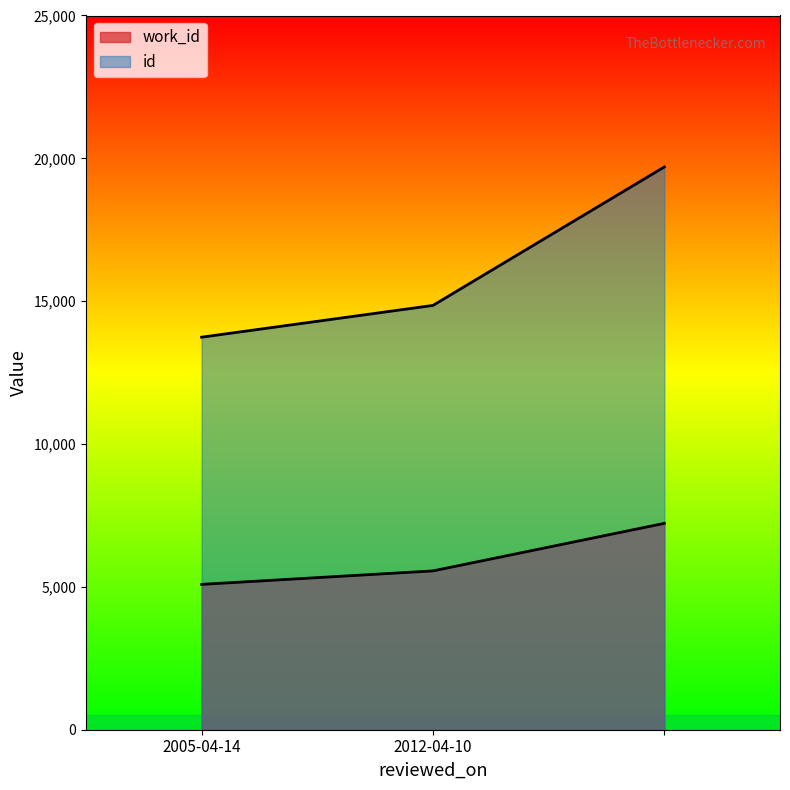

What is the sum of all work_id values?

17871